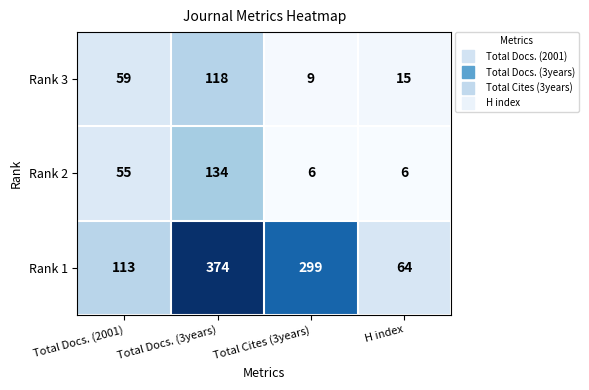

At which label is Rank 1 closest to 219?

Total Cites (3years)